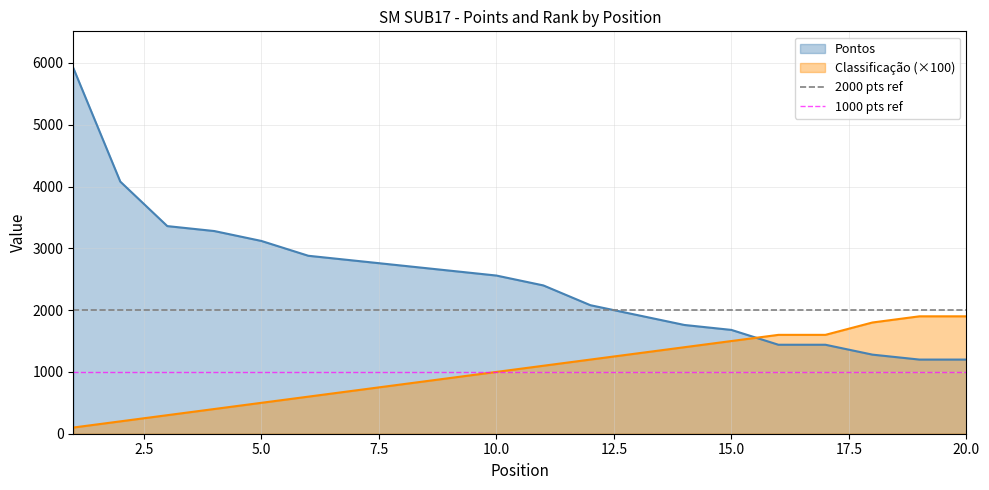

How many distinct data groups are displayed?

2